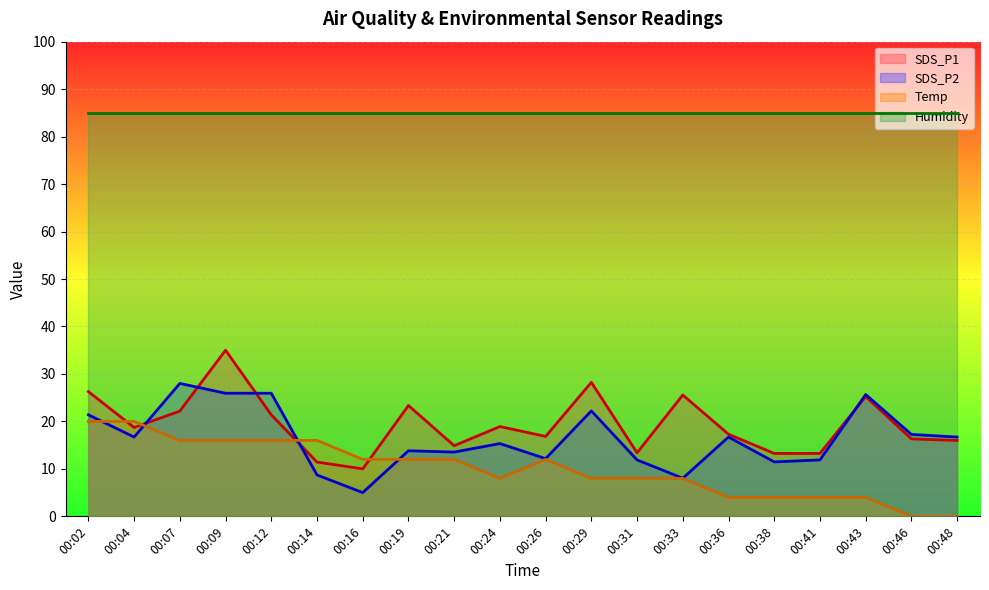

True or false: SDS_P2 and Temp cross at least once.

True